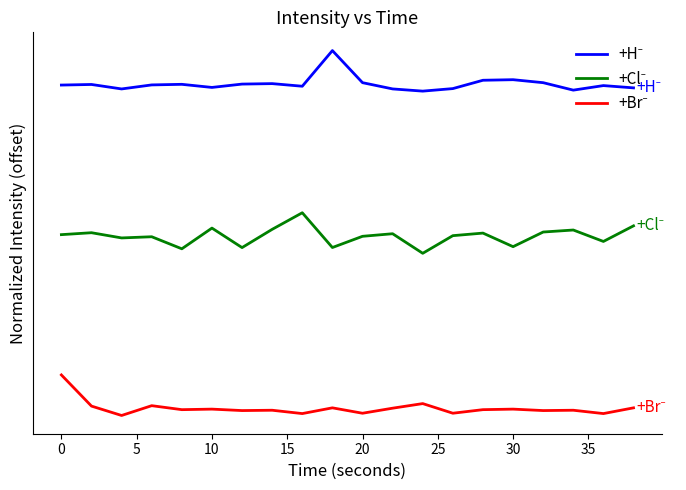

At how many categories does at least one series exceed 2?

20